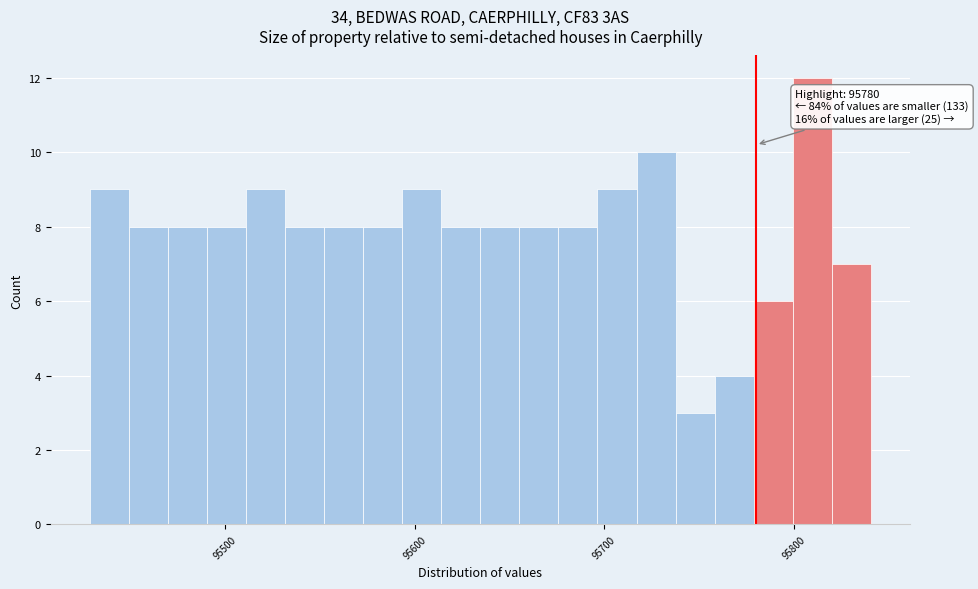

Around what value on the x-axis is the tallest bar? Give the approximate position of its centre, as read against the axis.

95810